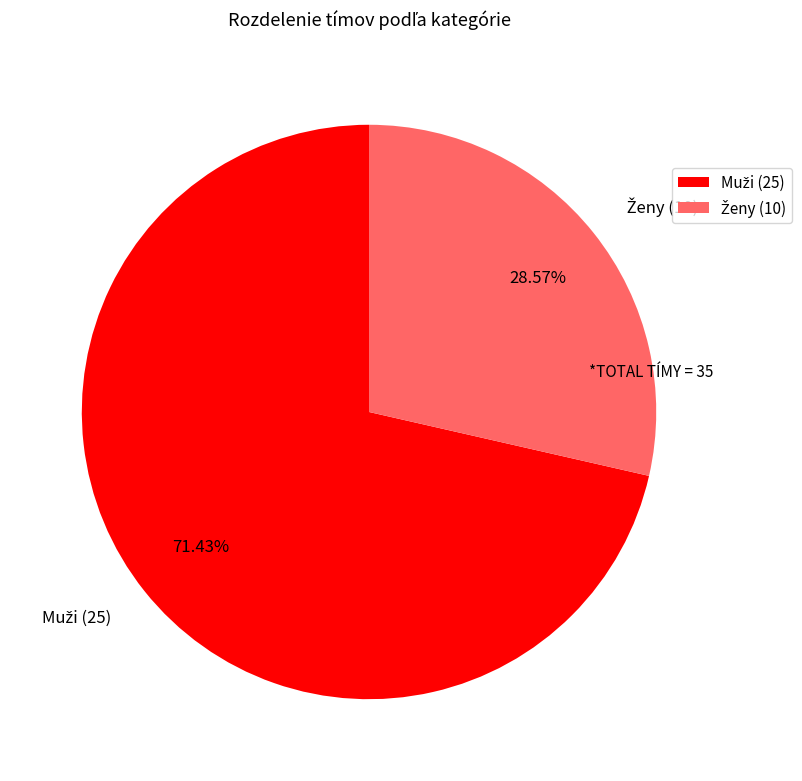

Is there a majority slice in this chart?

Yes